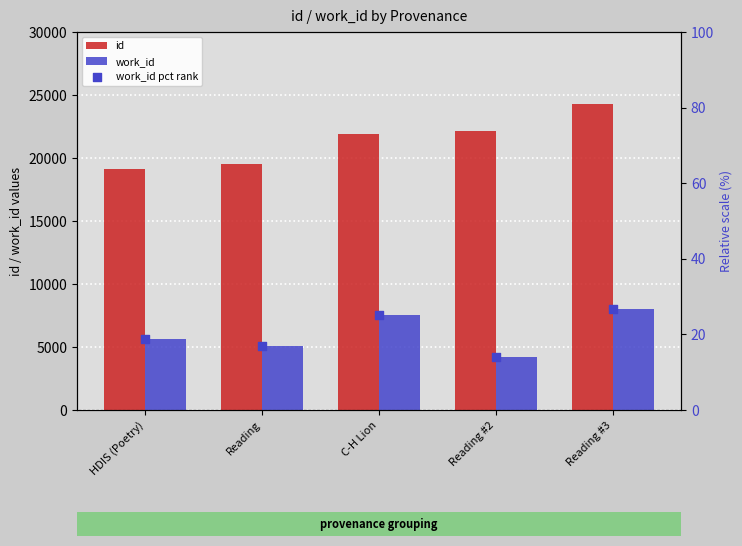

What are all the series names shown in the legend?

id, work_id, work_id pct rank